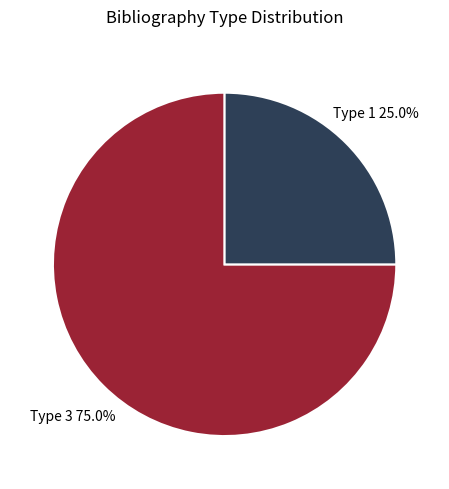

Is there any slice that represents more than half of the pie?

Yes